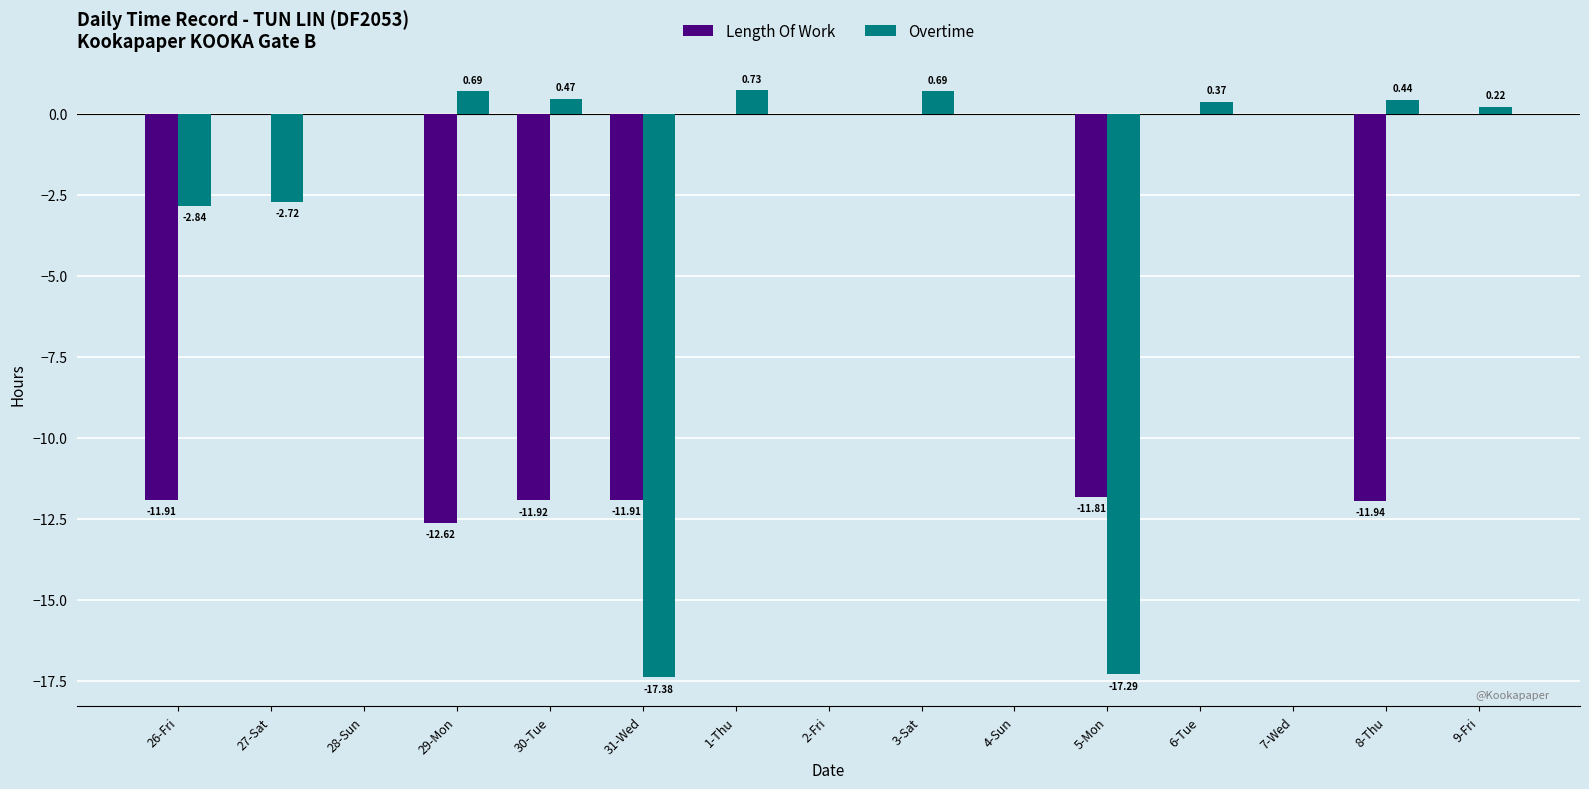

What is the sum of all Length Of Work values?

-72.1